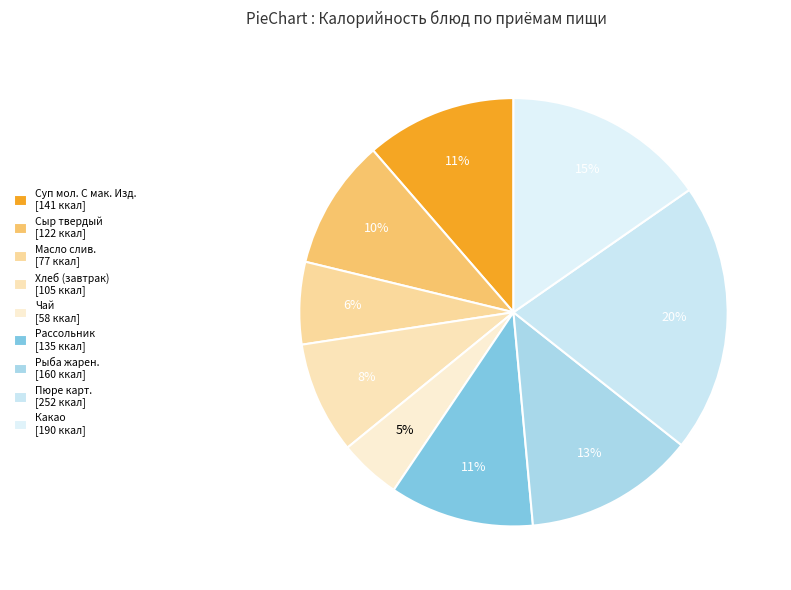

What is the change in value from Сыр твердый to Рыба жарен.?

+38